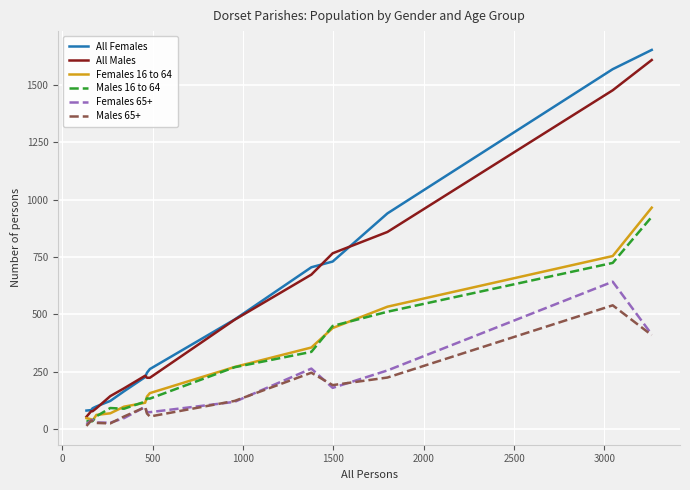

True or false: Males 65+ and All Females cross at least once.

False